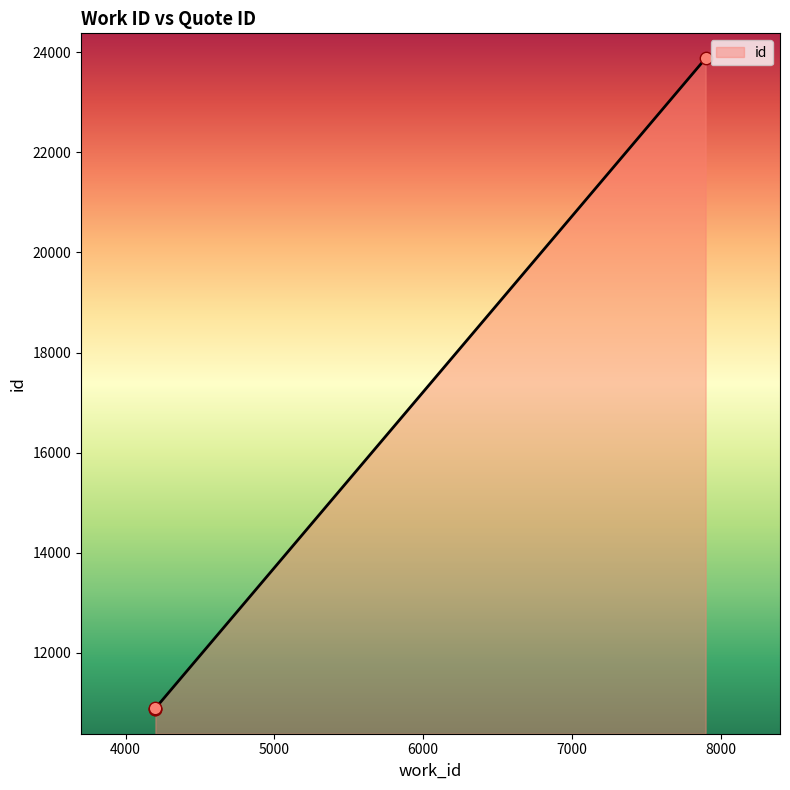

What is the change in value from 4200 to 7899?

+12993